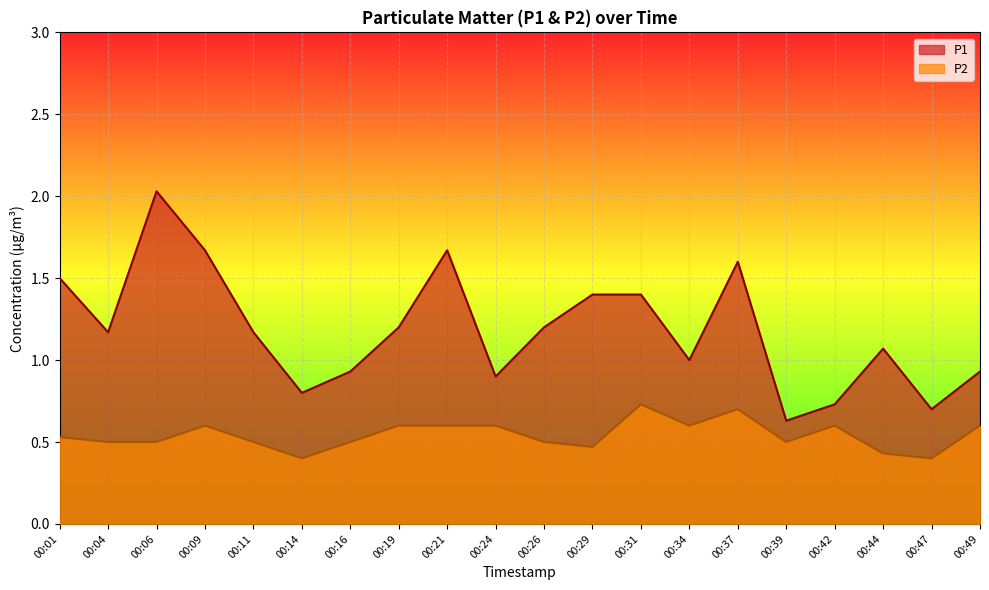

How many data points does each series have?

20